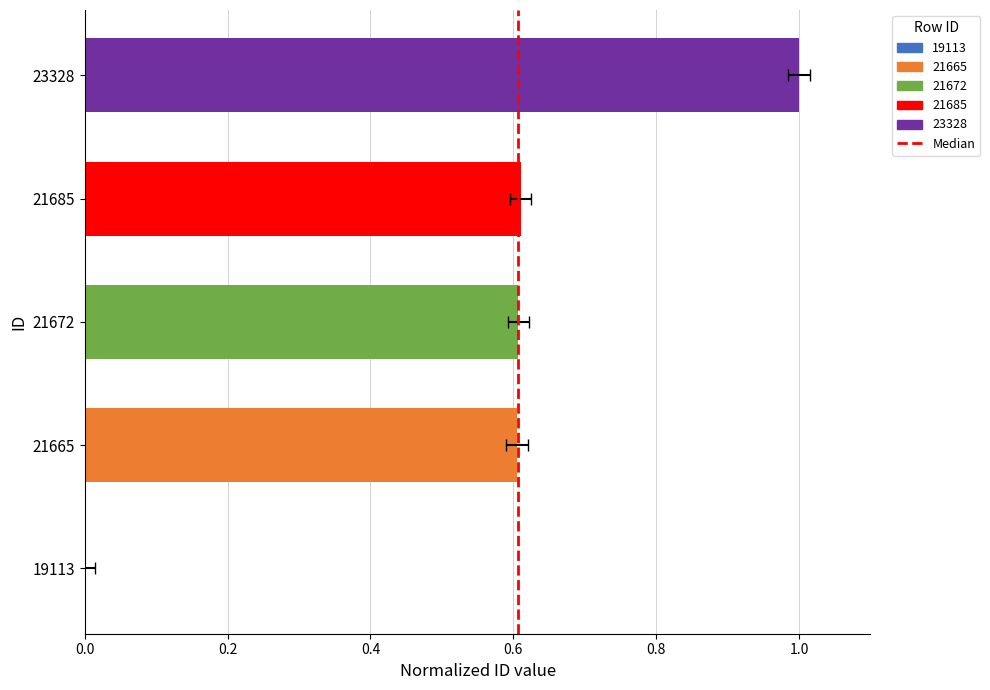

The chart shows a value of -1 at 0.0. True or false?

False